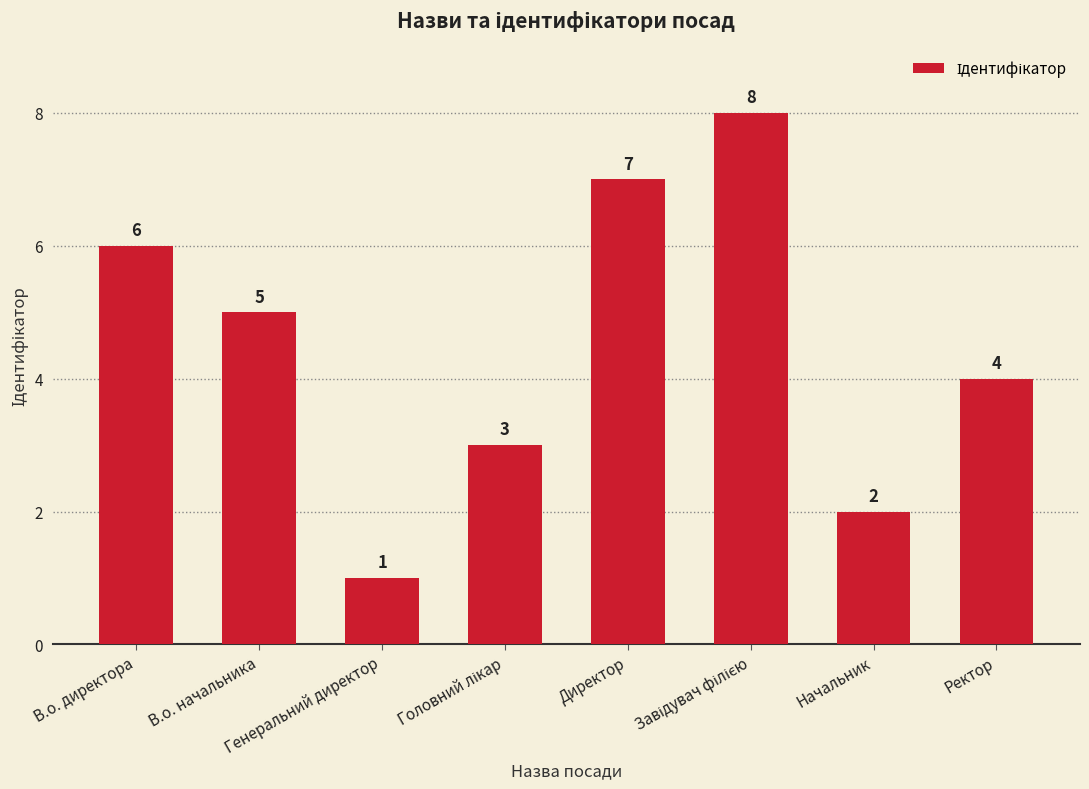

What is the sum of all values?

36